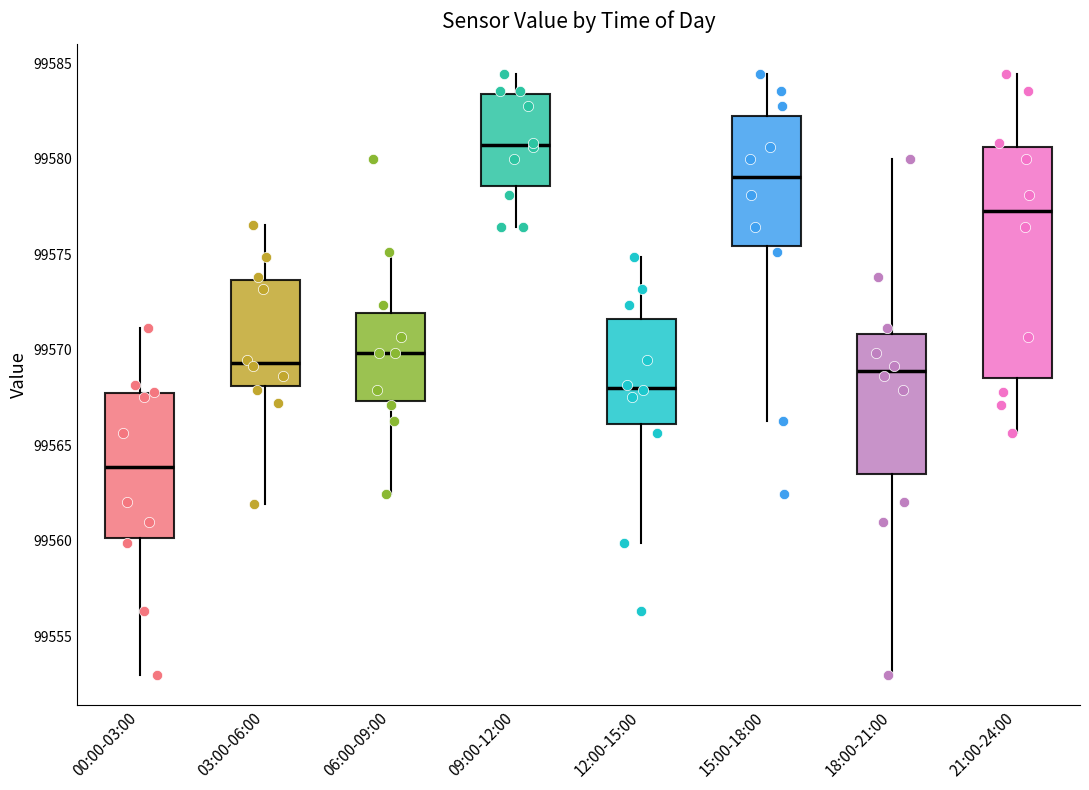

Where does the lower whisker of the box for 21:00-24:00 end on the y-axis? The values are not printed on the chart, so give them approximately, as read against the axis.

99565.5